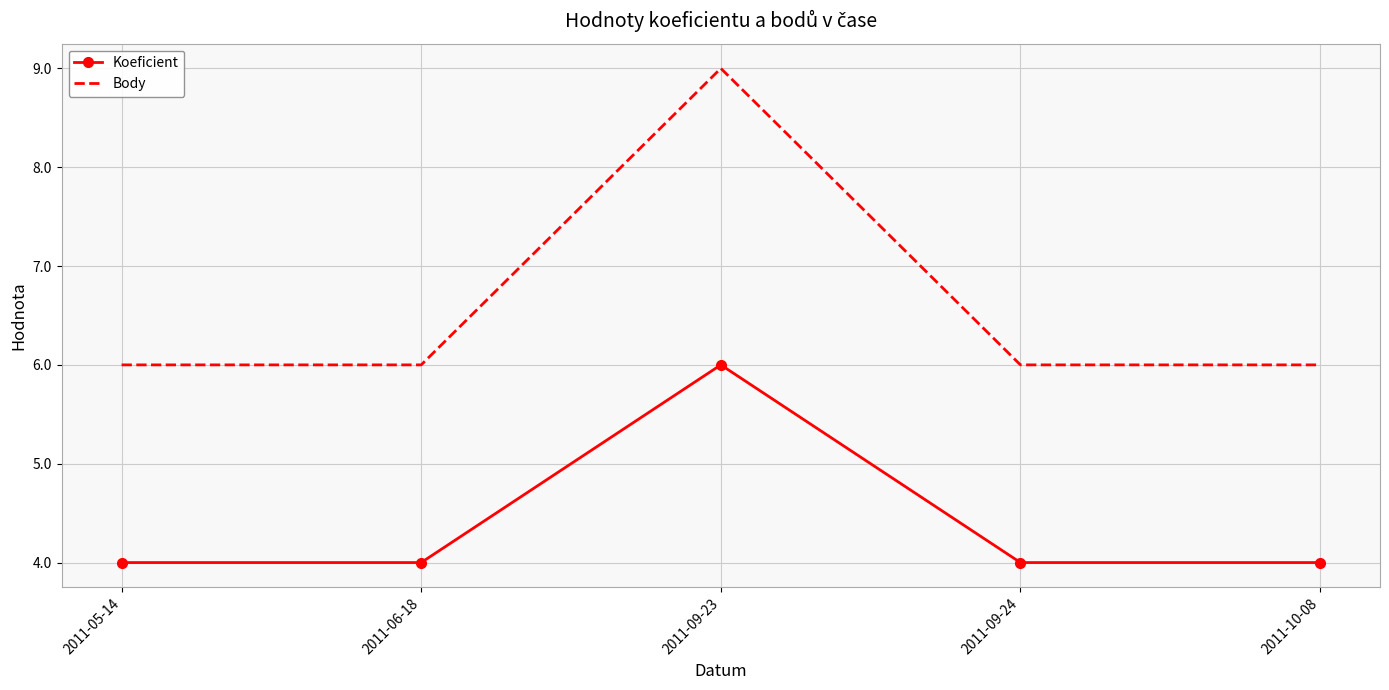

Count the Koeficient values in the range 4 to 5.

4